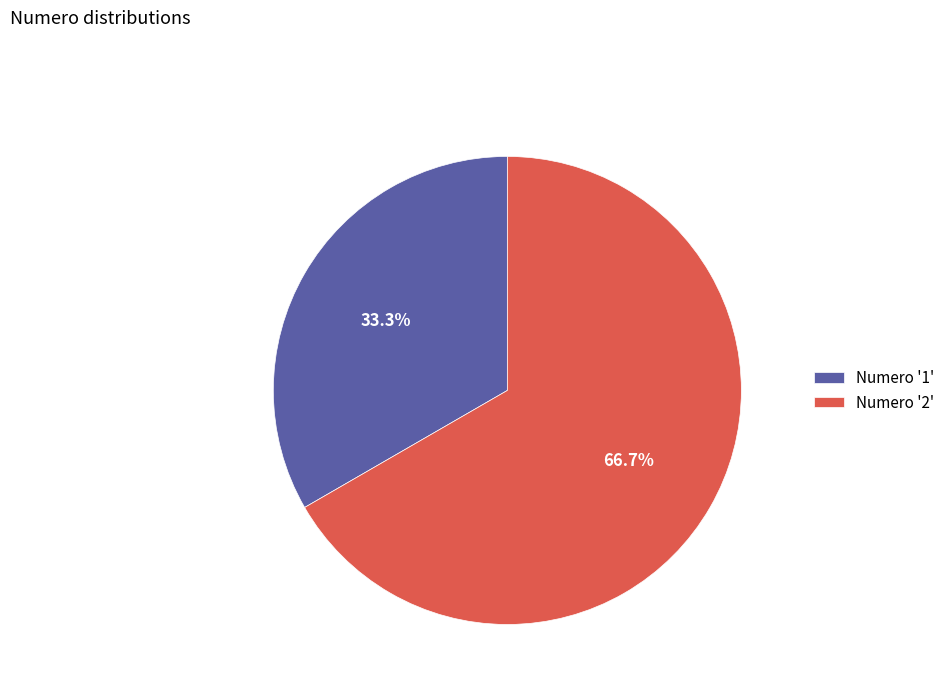

Does Numero '1' account for over 50% of the chart?

No